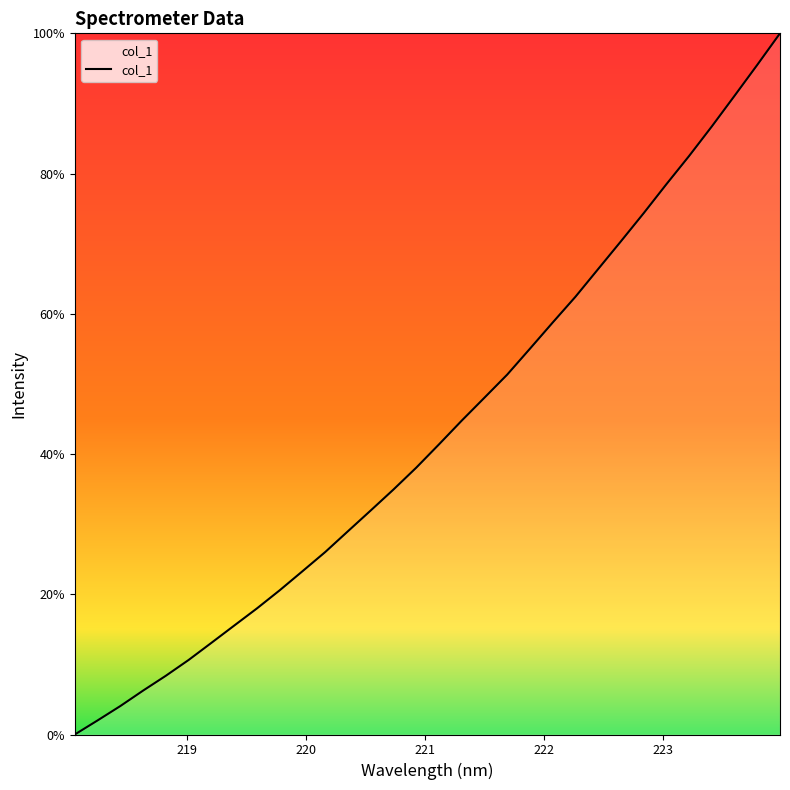

What is the greatest value displayed?

100.0